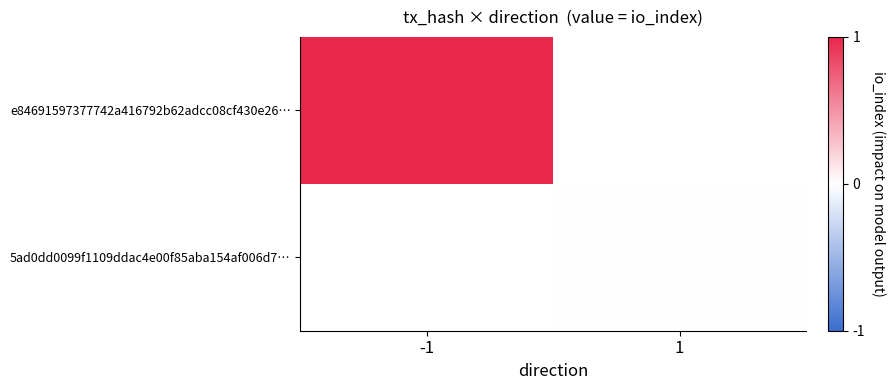

Is it true that e84691597377742a416792b62adcc08cf430e26… equals 0.3 at -1?

False